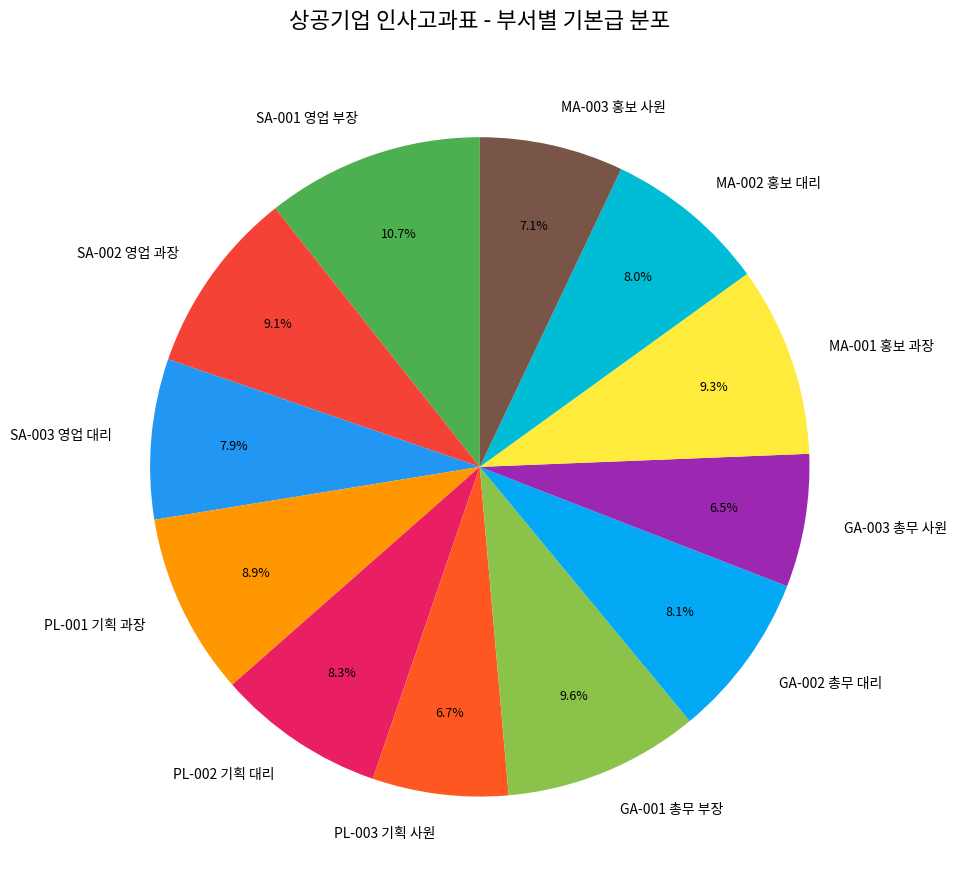

How many segments does this pie chart have?

12